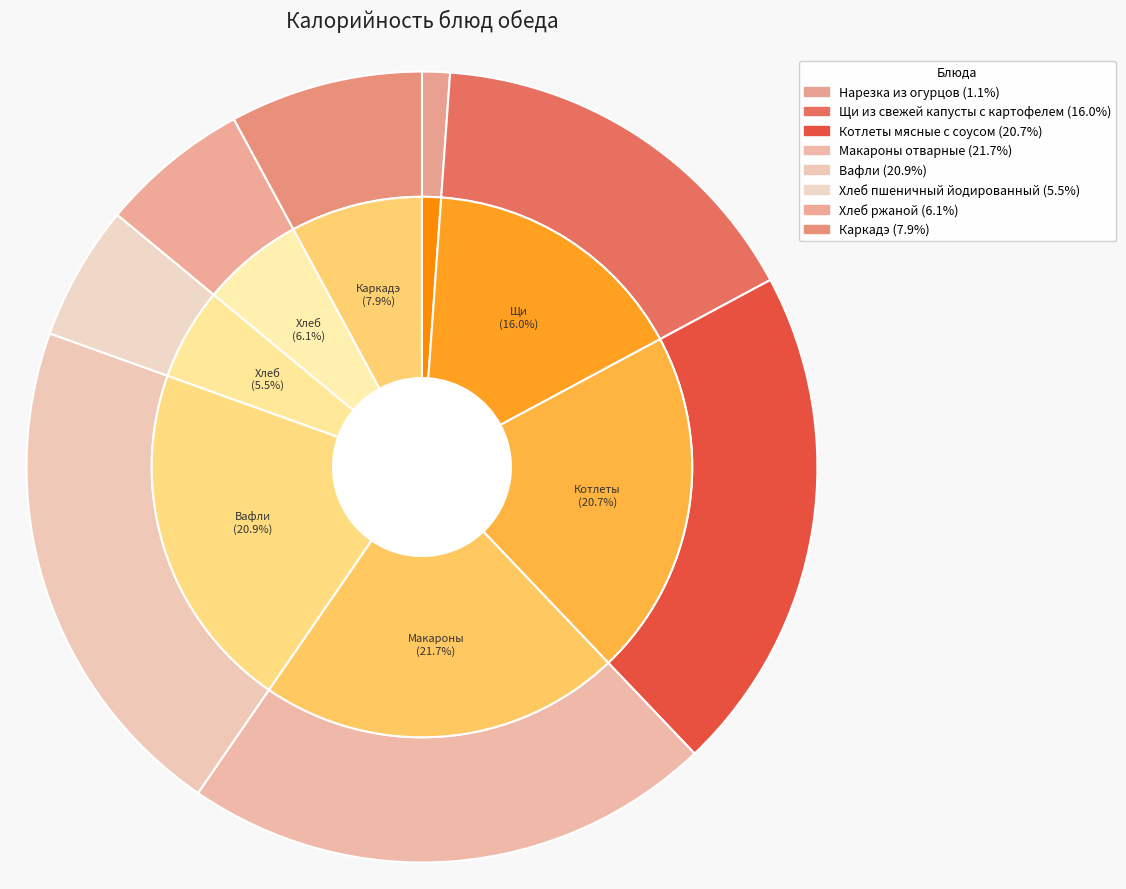

Approximately how many times larger is the value at Макароны отварные compared to Хлеб пшеничный йодированный?

3.9